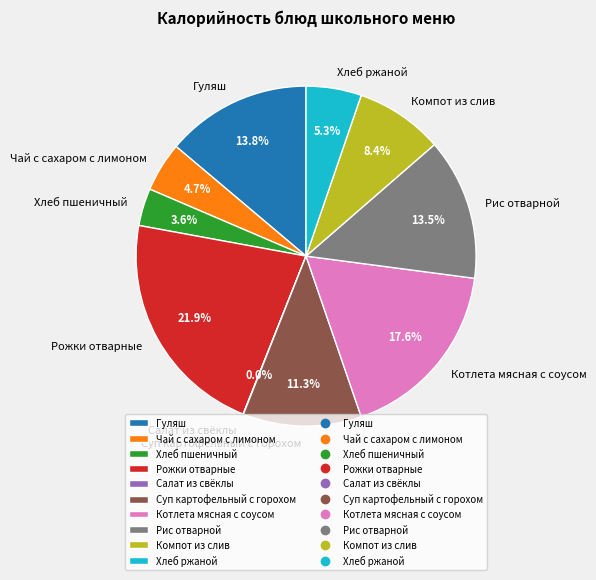

Does any single category account for the majority?

No